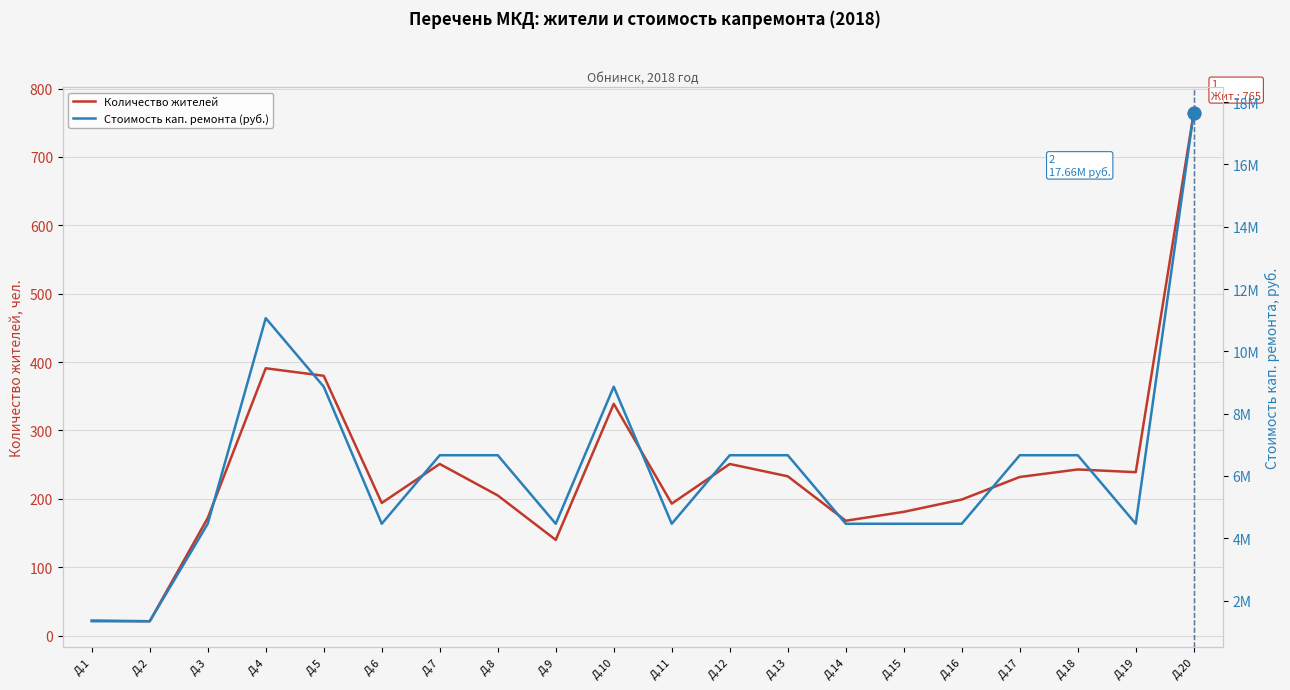

Where is the first local maximum for Количество жителей?

Д.4